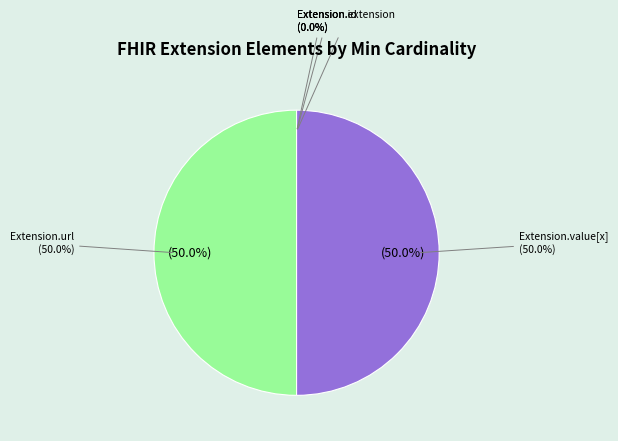

Is it true that Extension.id is 14% of the pie?

False